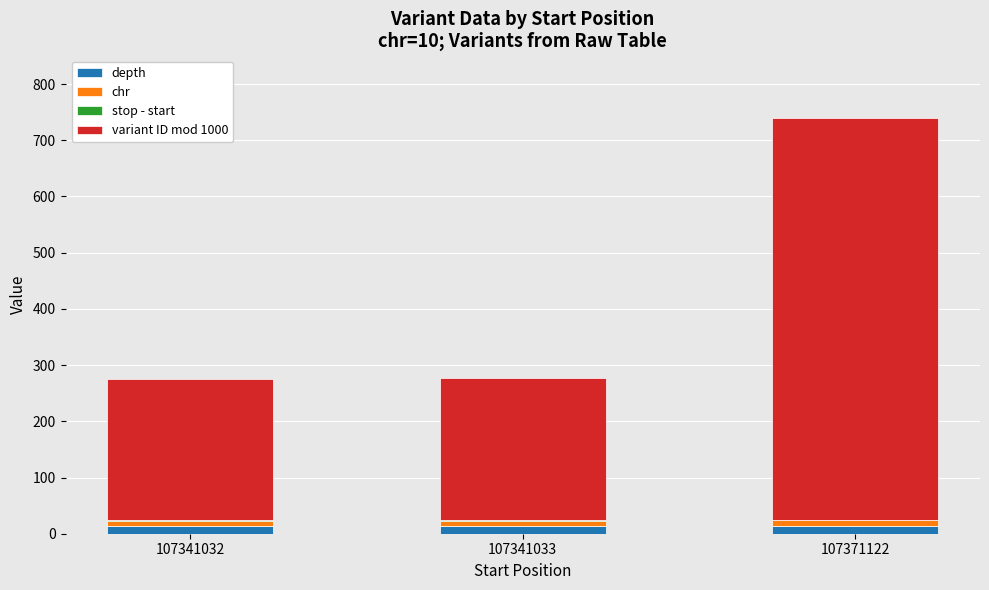

At which category is the sum across all series the highest?

107371122